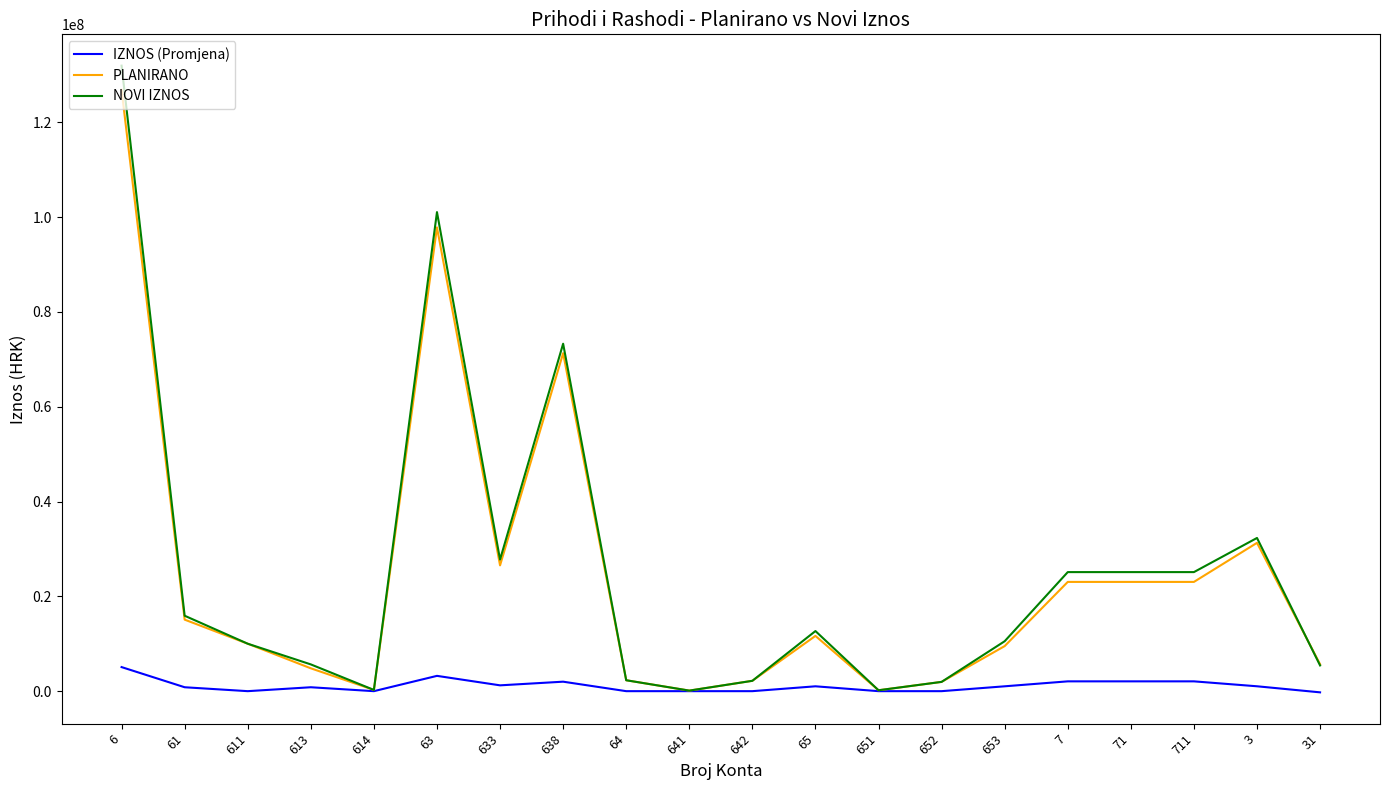

Where is the first local maximum for PLANIRANO?

63